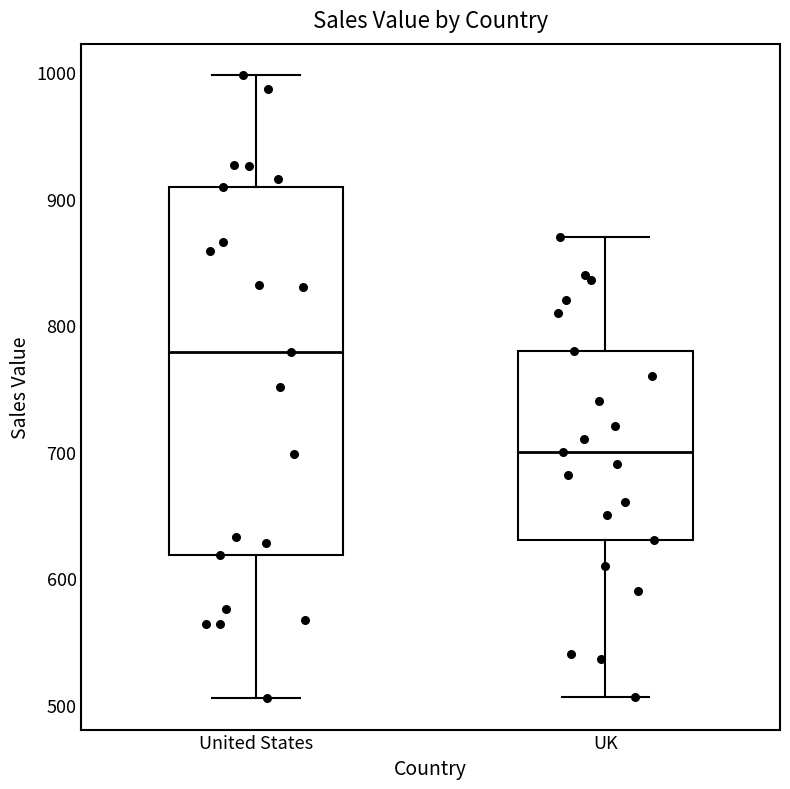

Reading left to right, transcribe this box plot: for each box, give where its median line is, the range the box spans, and where its two whiskers end, as read against the y-axis. The values are not printed on the chart, so give them approximately, as read against the axis.

United States: median 780, box 620 to 910, whiskers 510 to 1000
UK: median 700, box 630 to 780, whiskers 510 to 870